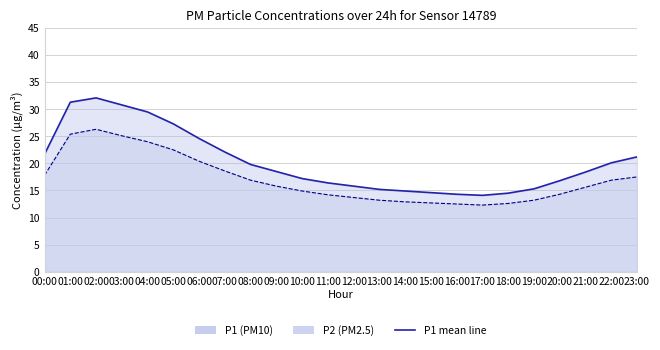

At which category is the sum across all series the highest?

02:00